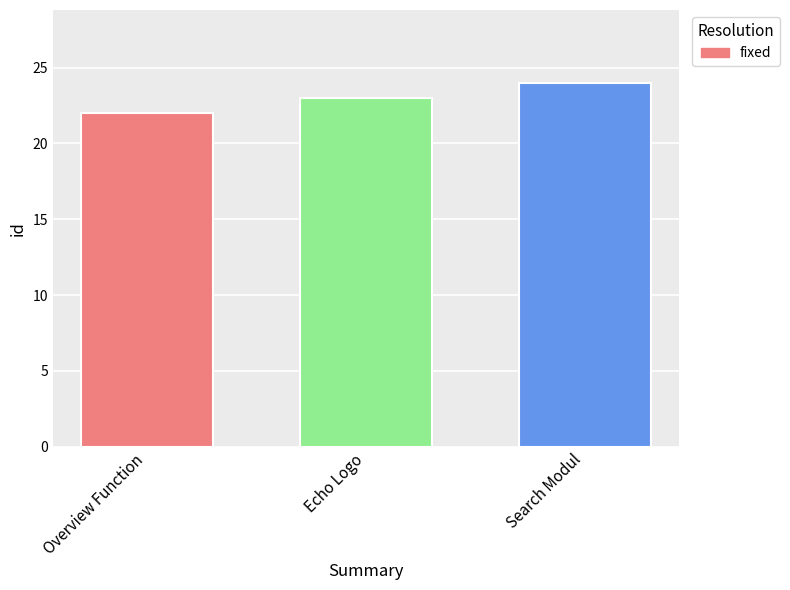

How many values are below 23?

1